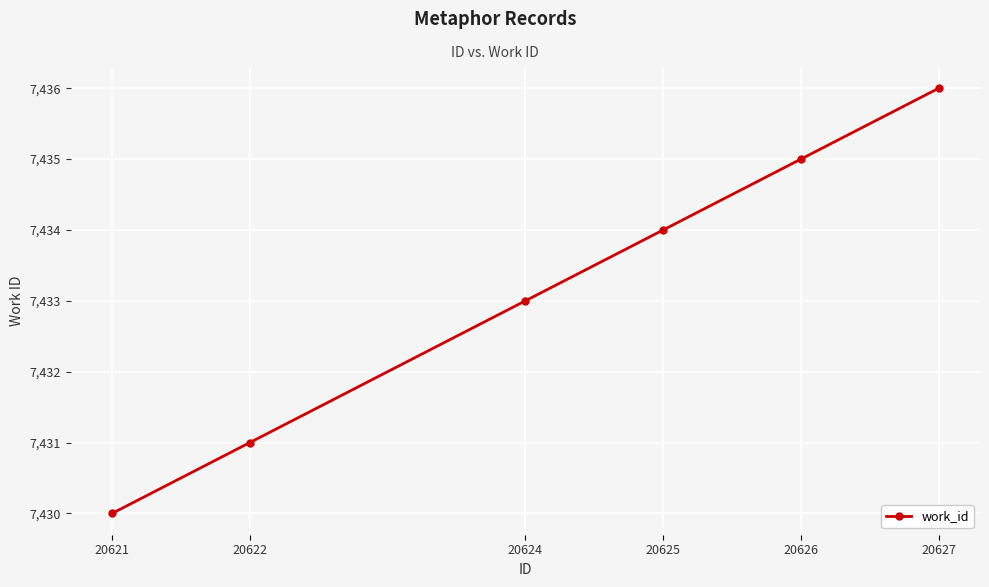

What value does the data have at 20625?

7434